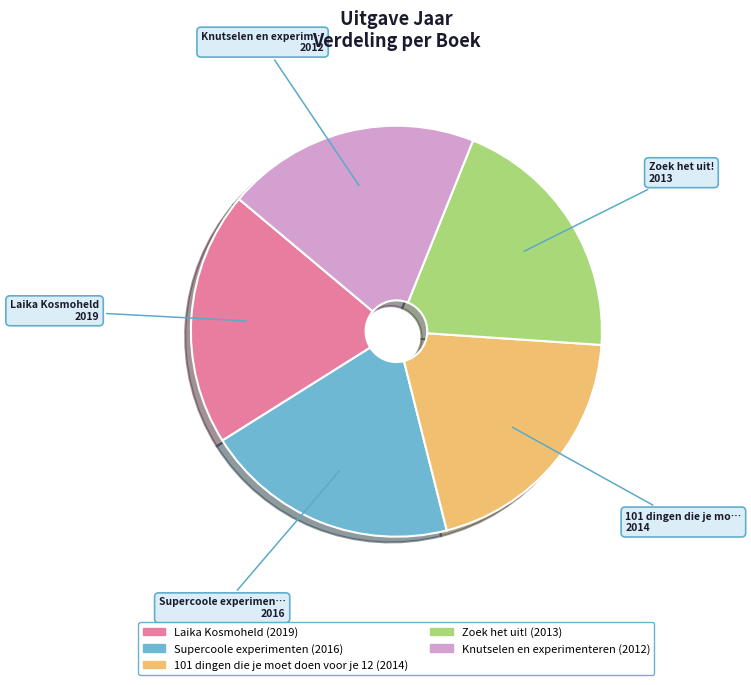

Does any single category account for the majority?

No